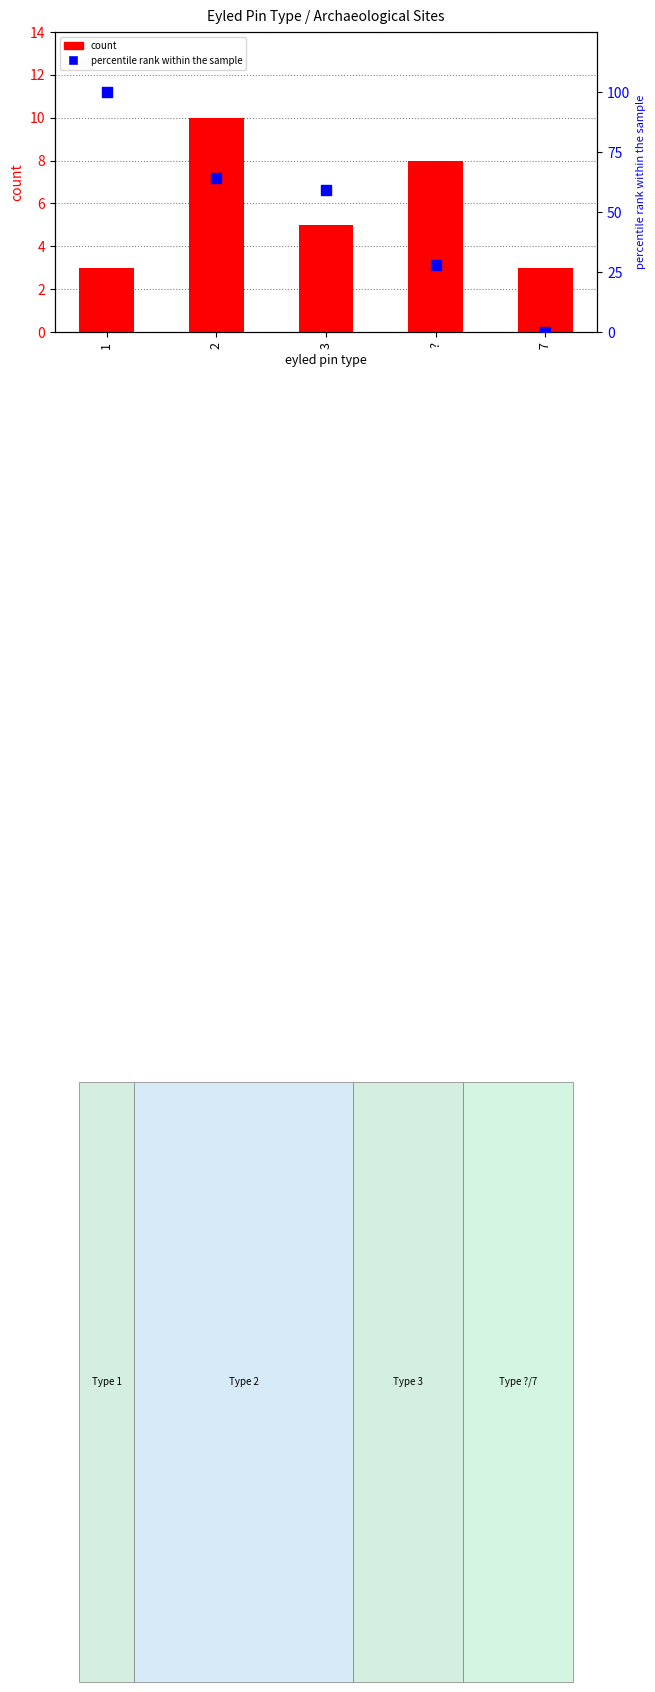

At which category is the sum across all series the highest?

1